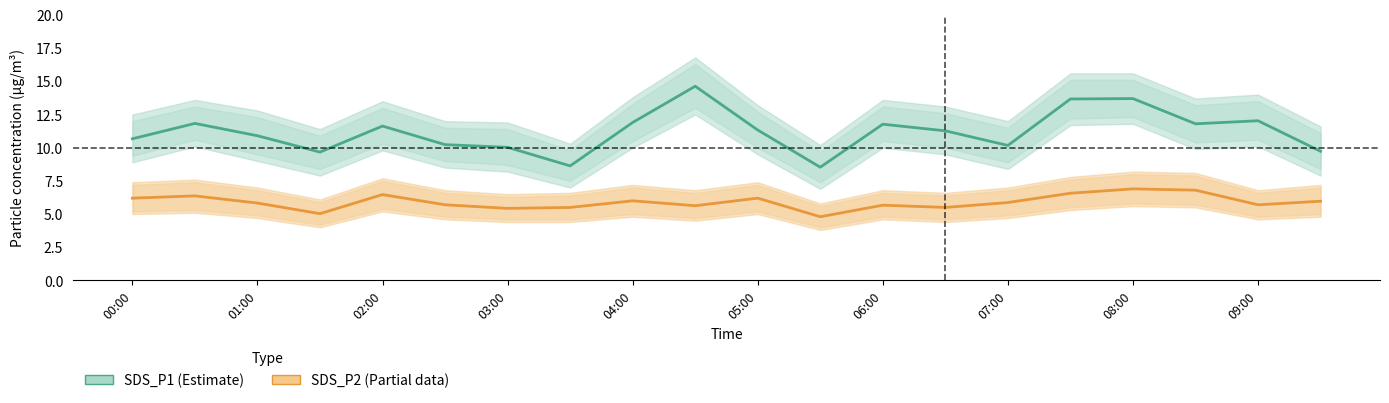

Rank the series by their maximum value, from lowest to highest.

SDS_P2 (Partial), SDS_P1 (Estimate)